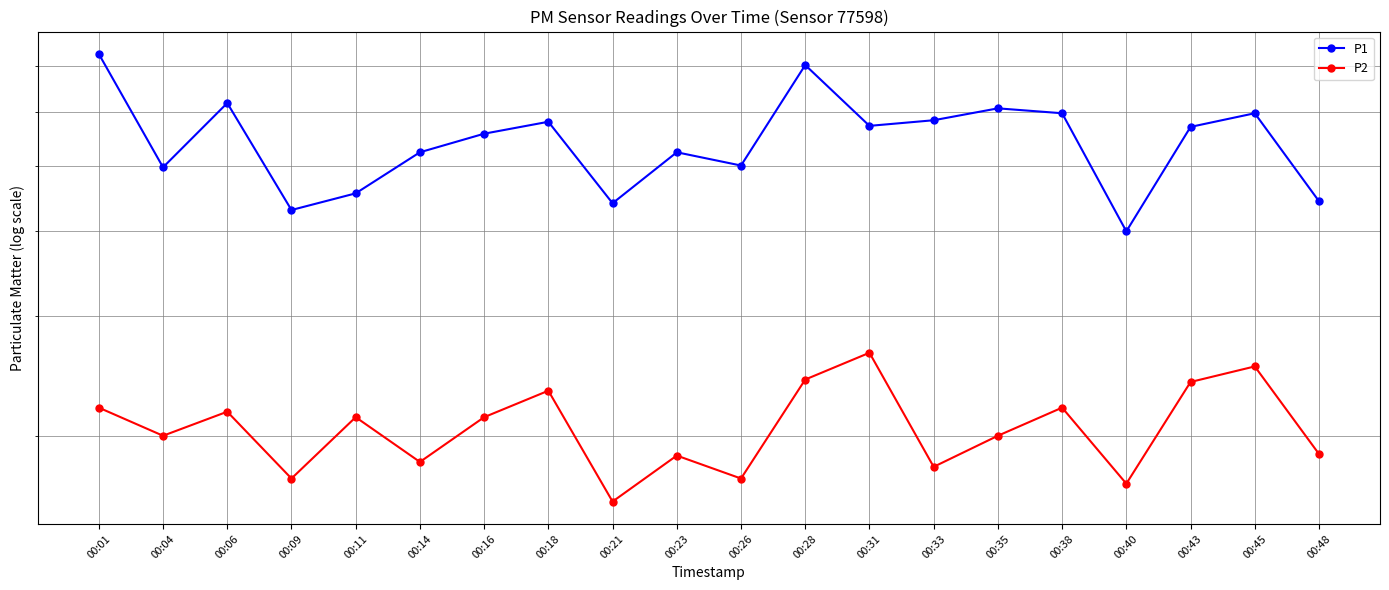

What is the spread (max minus min) of values at 00:14?

3.4